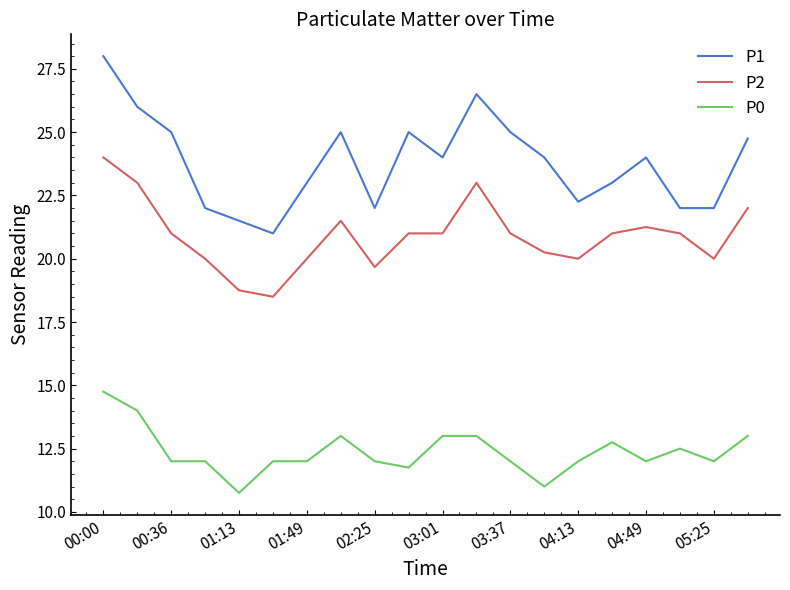

How many lines are shown in the chart?

3